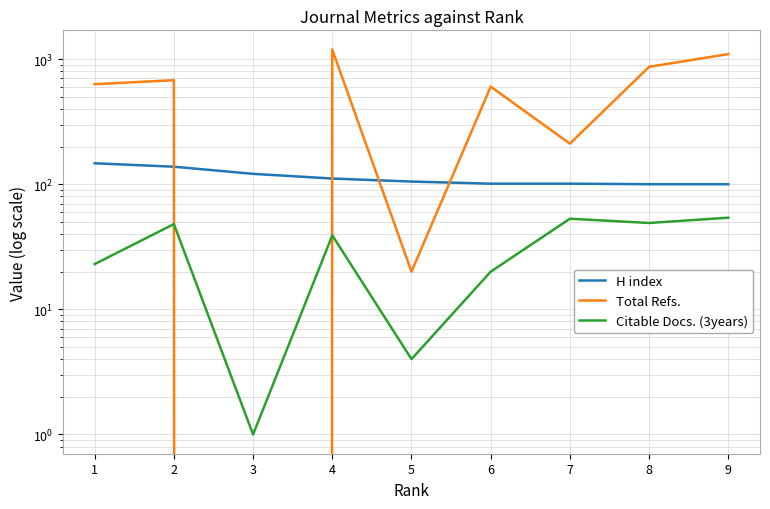

True or false: Citable Docs. (3years) has a value of 54 at 9.

True